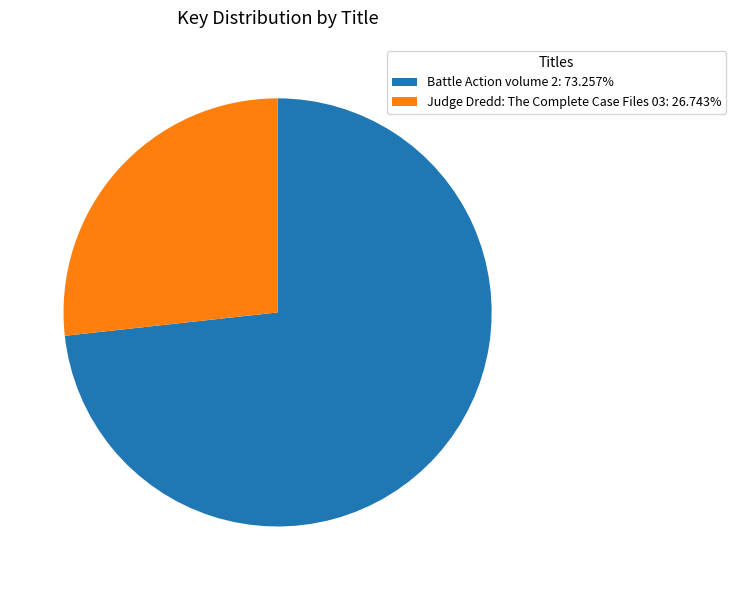

Do Battle Action volume 2 and Judge Dredd: The Complete Case Files 03 together represent more than half of the pie?

Yes